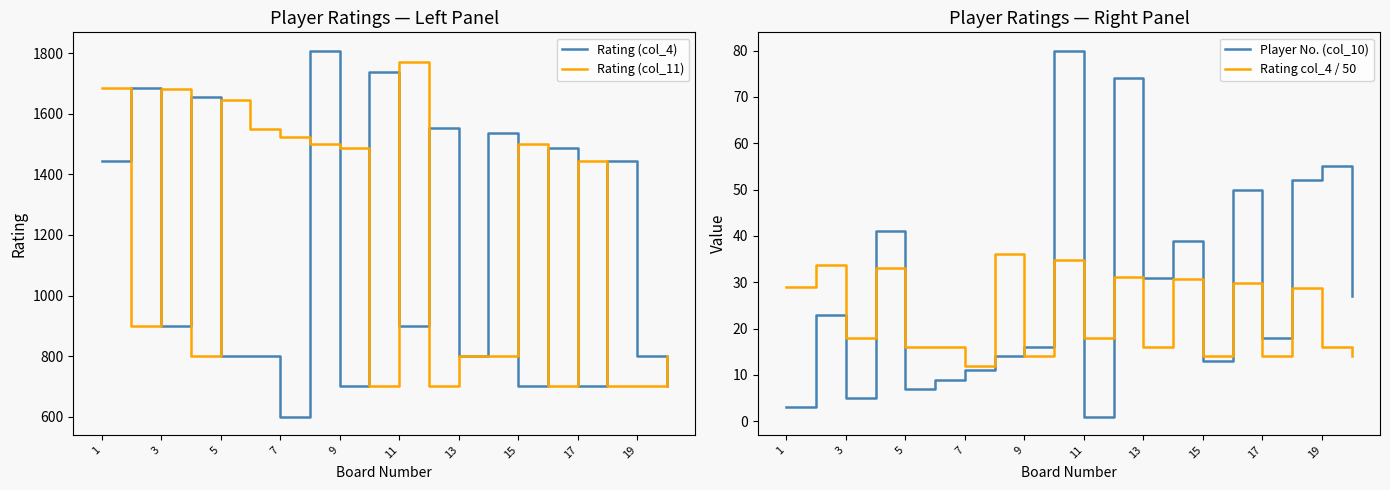

What is the highest value of the Player No. (col_10) series?

80.0